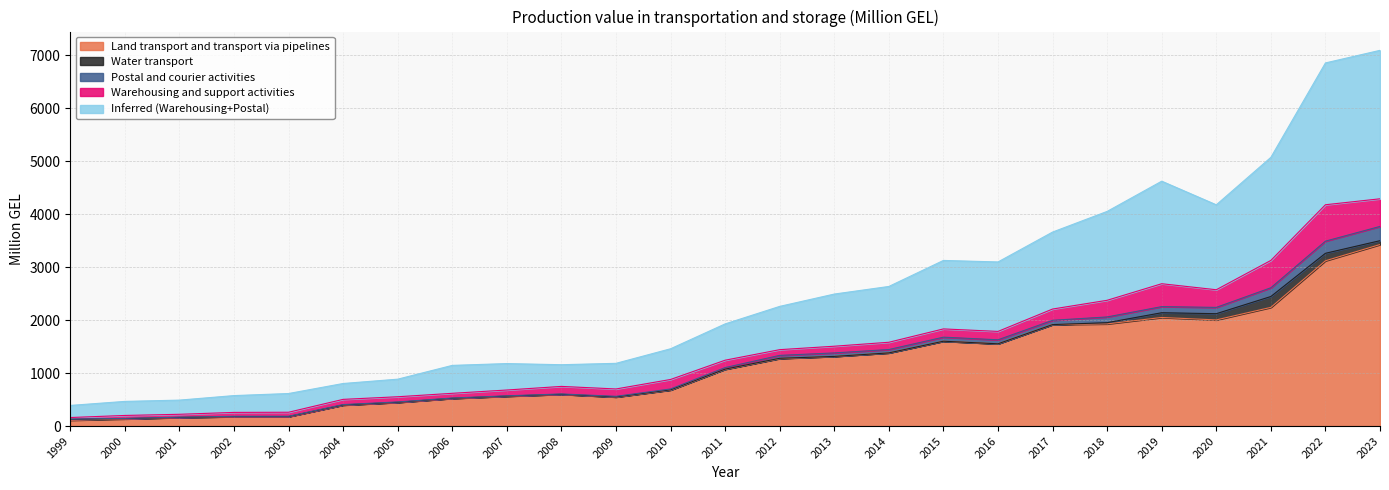

Between 2010 and 2007, which is larger?

2010